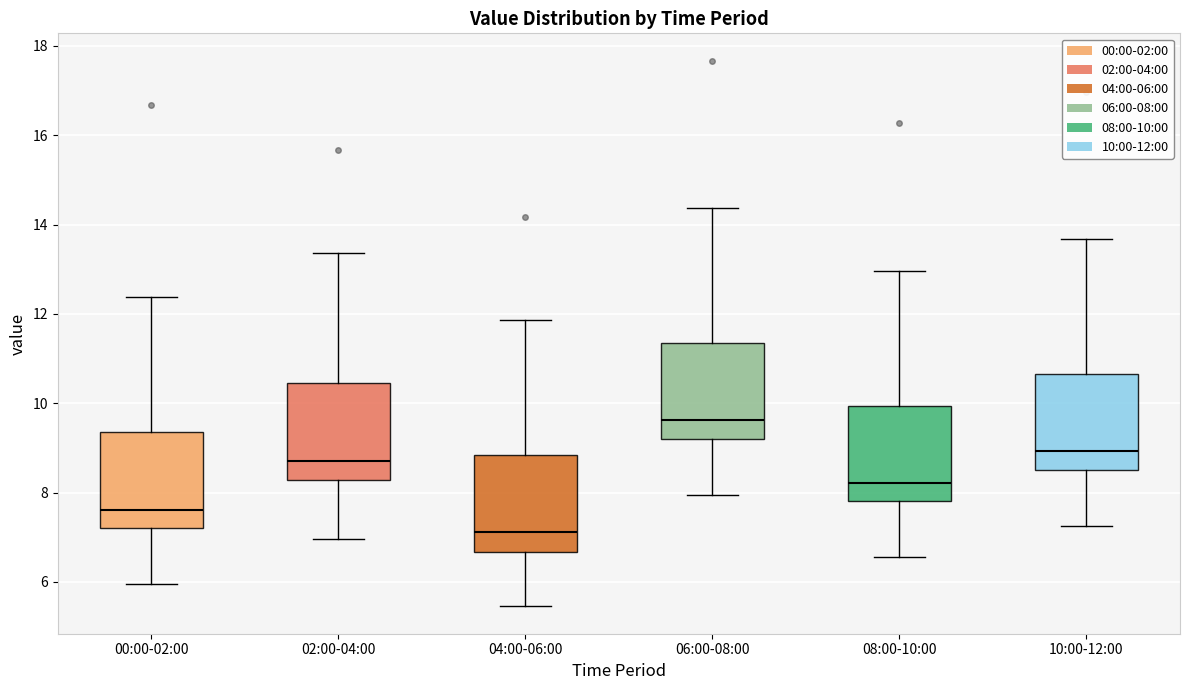

Which box's median line is the highest?

06:00-08:00